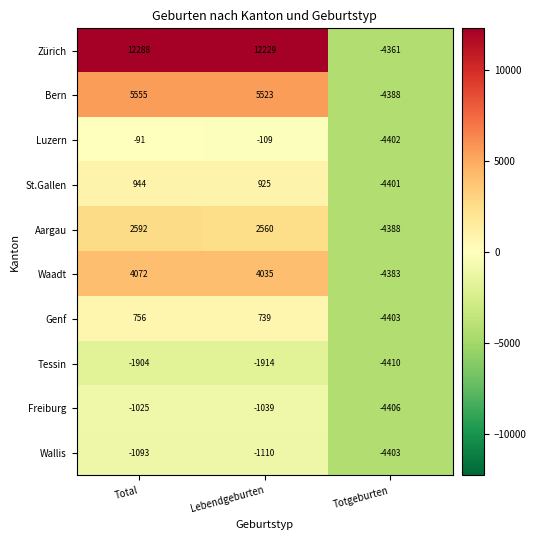

Which series has the widest spread of values?

Zürich